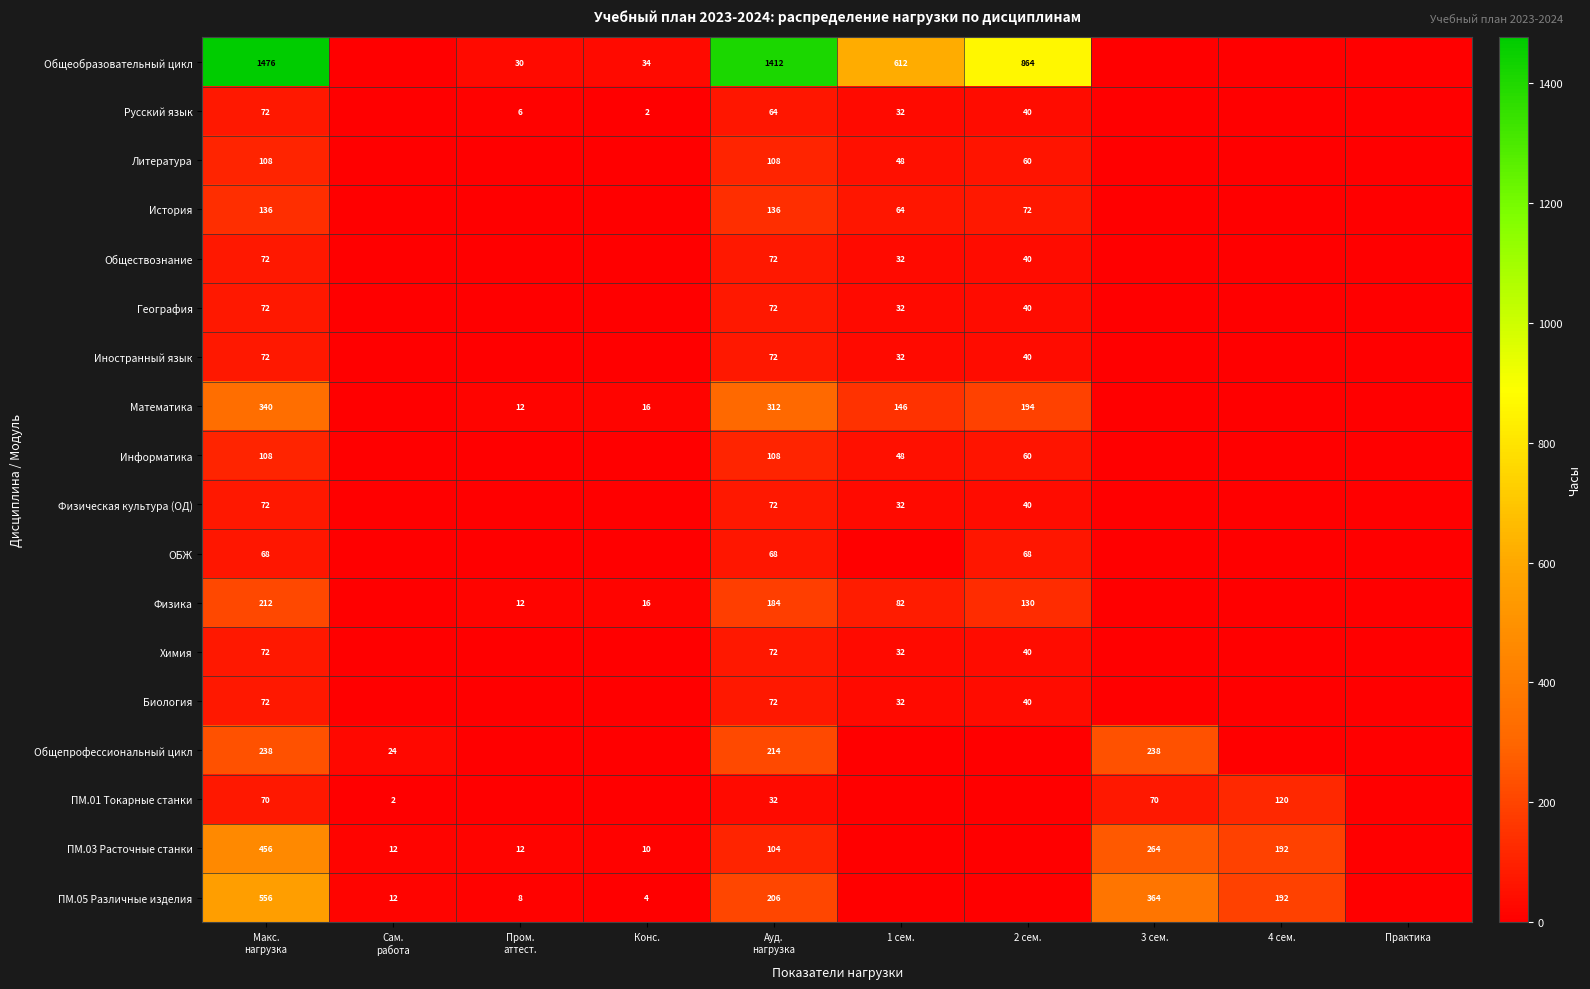

True or false: Химия has a value of 40 at 2 сем..

True